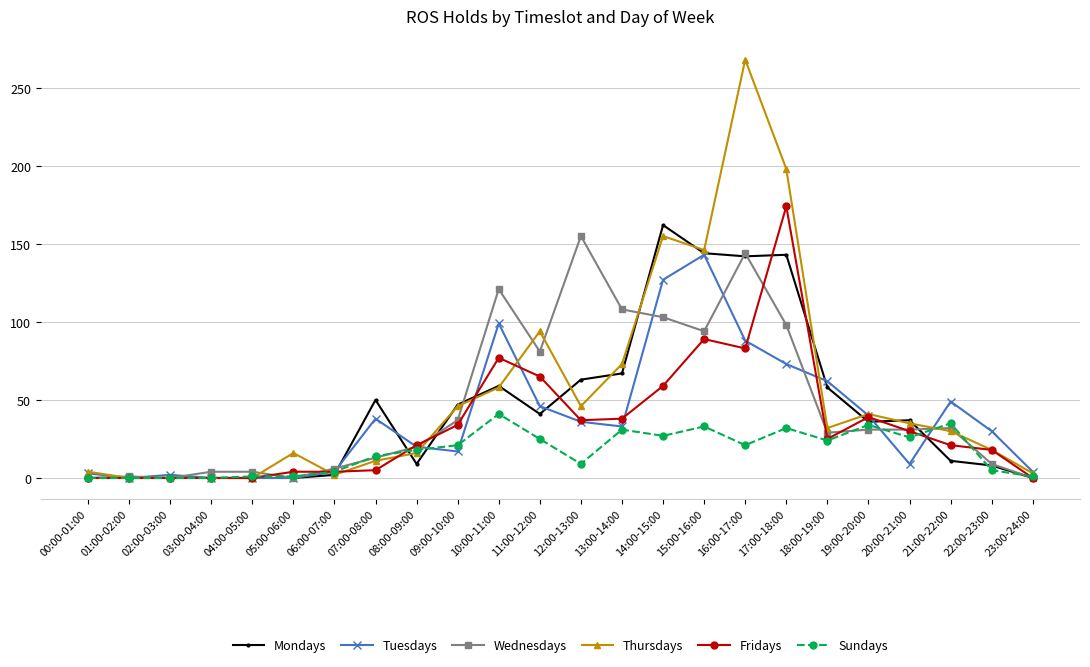

What is the spread (max minus min) of values at 01:00-02:00?

1